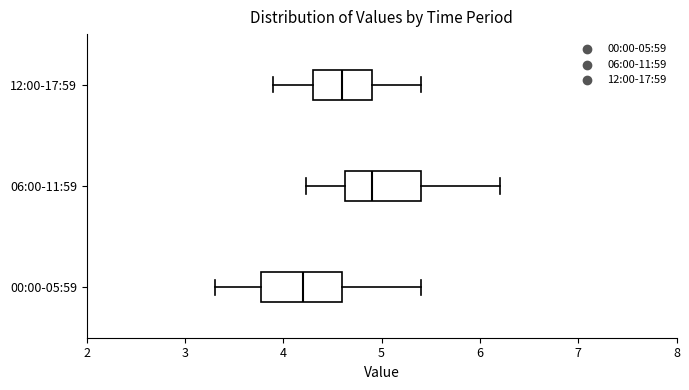

Where does the left whisker of the box for 06:00-11:59 end on the x-axis? The values are not printed on the chart, so give them approximately, as read against the axis.

4.2